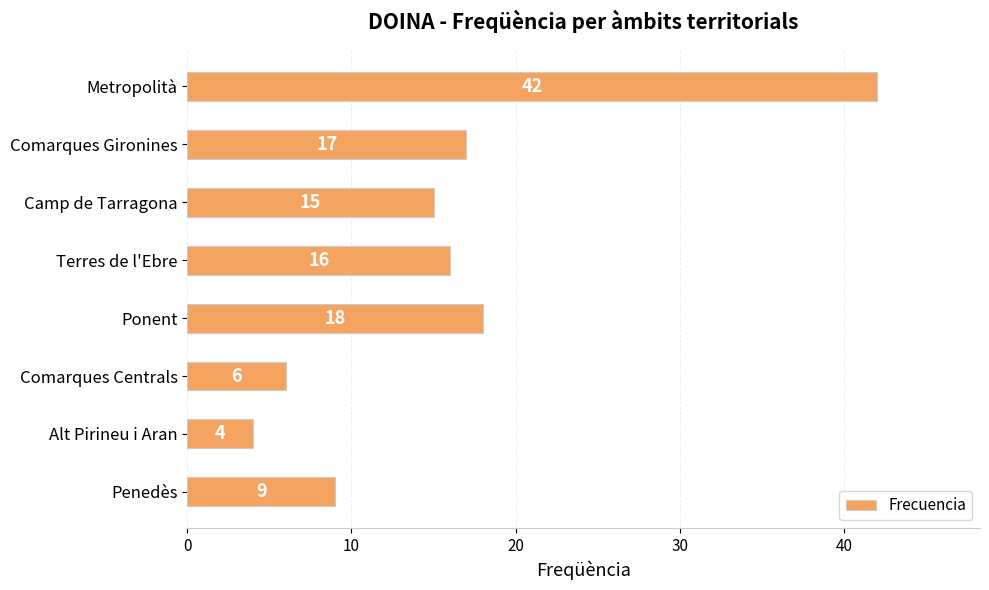

Are the bars grouped side by side (vs. stacked)?

No